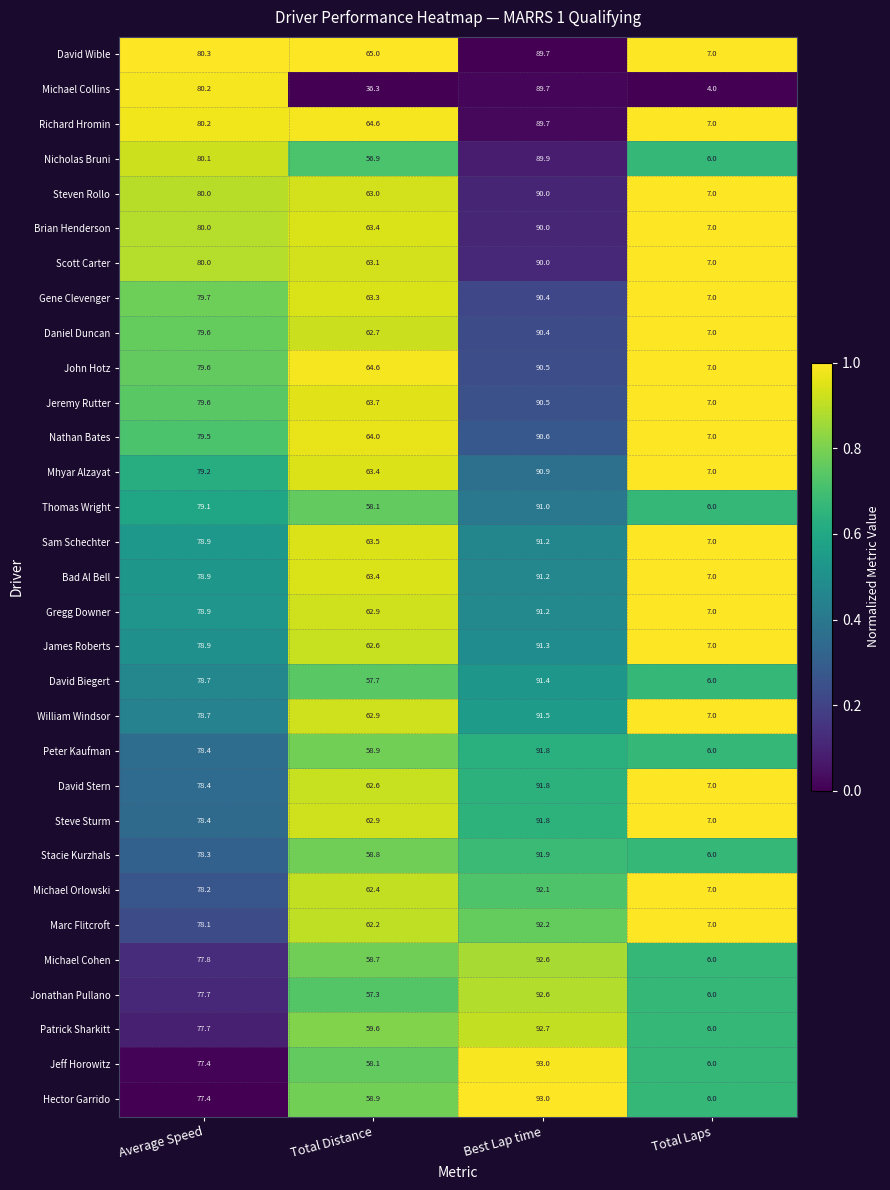

What is the average value of the Michael Orlowski series?

59.9